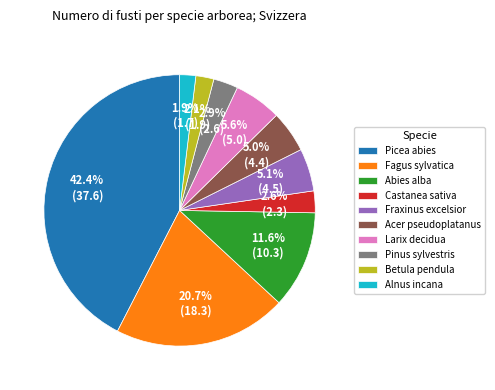

What is the ratio of the value at Betula pendula to the value at Larix decidua?

0.4